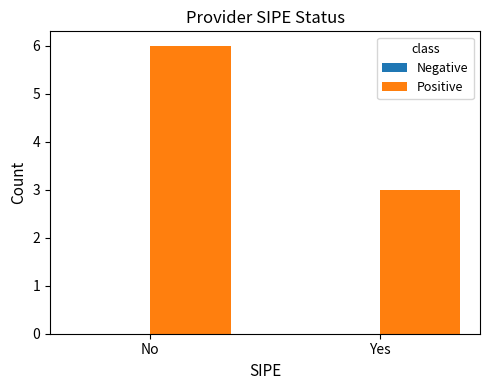

How many bars are there in total?

2